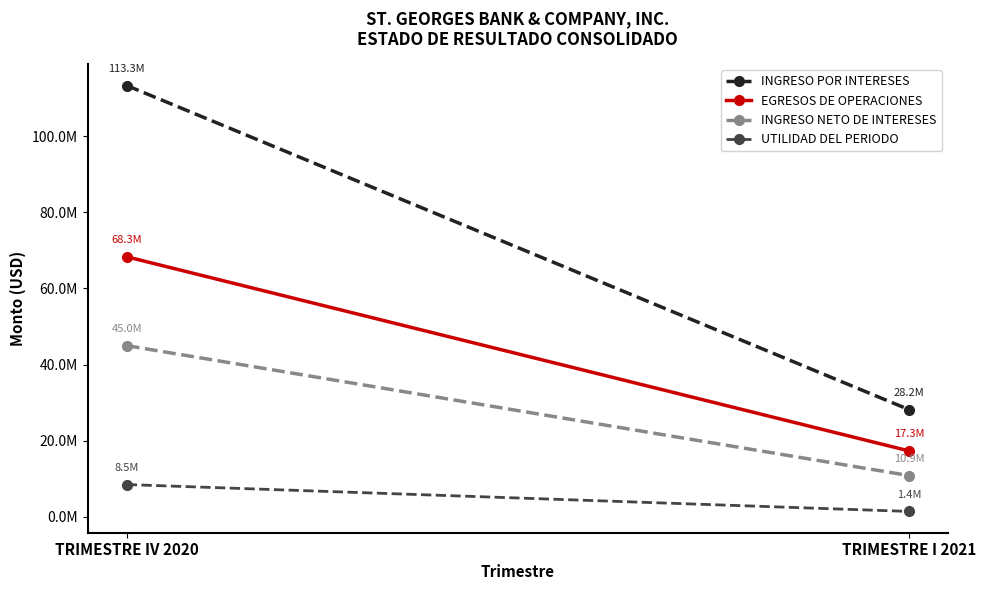

Which series has the widest spread of values?

INGRESO POR INTERESES